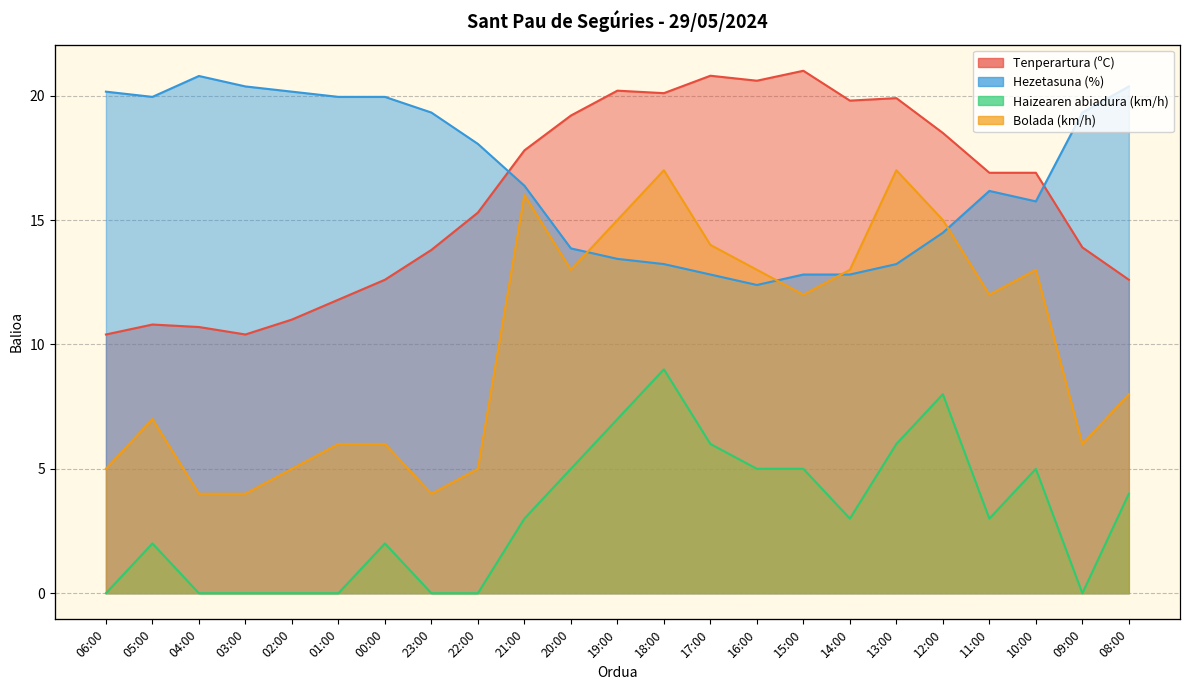

What are all the series names shown in the legend?

Tenperartura (ºC), Hezetasuna (%), Haizearen abiadura (km/h), Bolada (km/h)